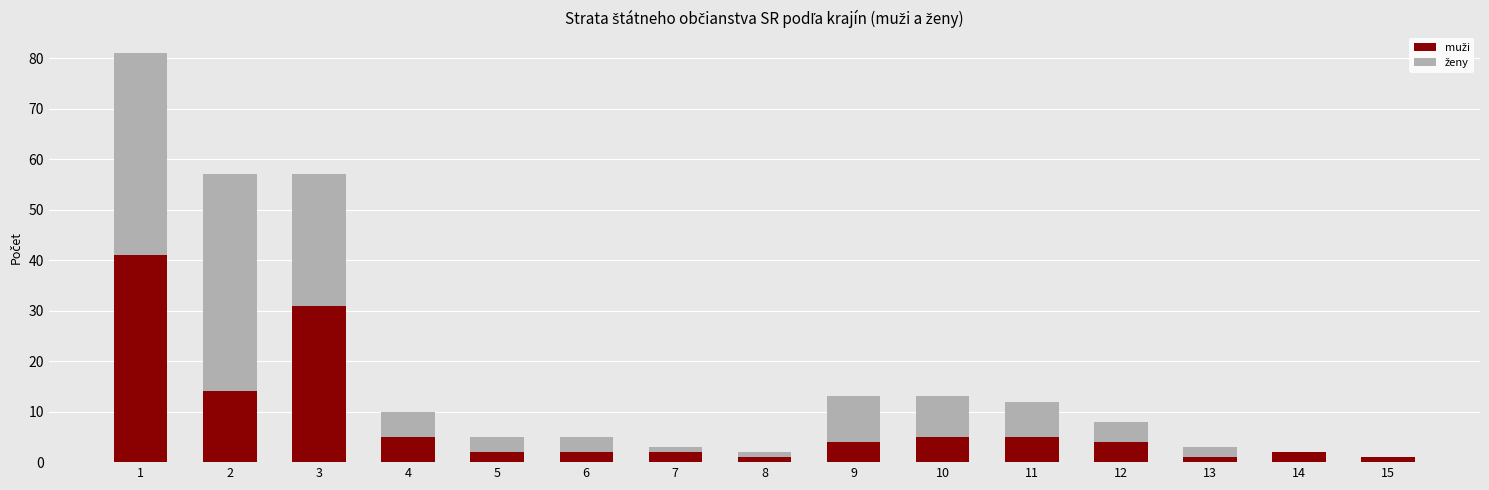

How many distinct data groups are displayed?

2